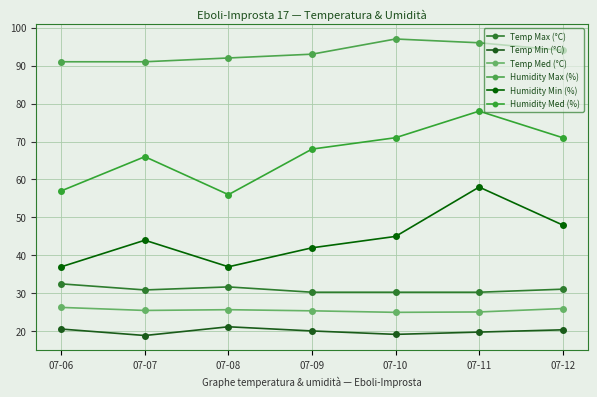

The Humidity Med (%) series shows 51.5 at 07-11. True or false?

False